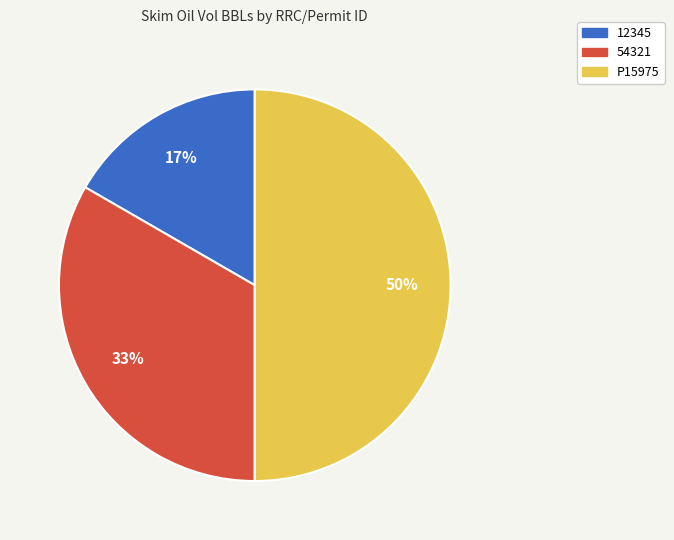

Does 54321 account for over 50% of the chart?

No